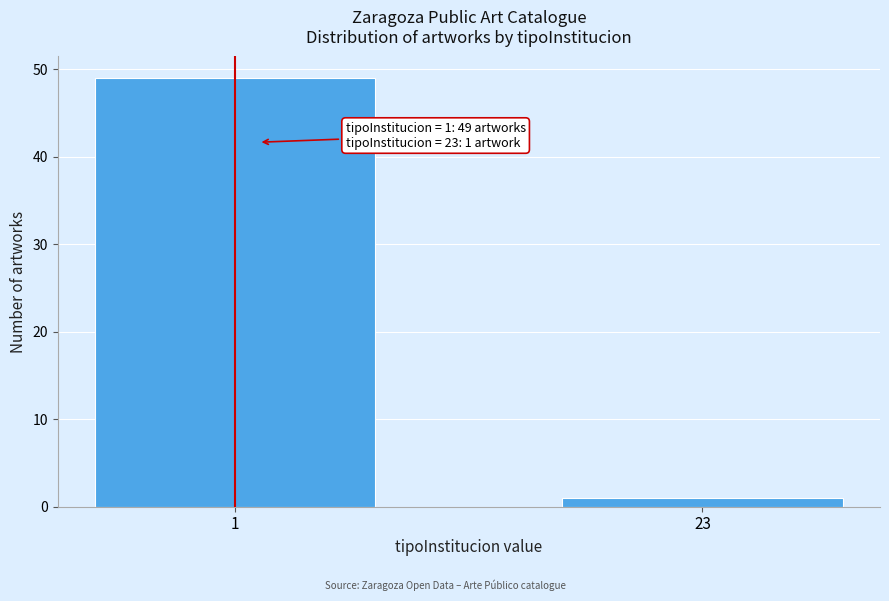

Reading left to right, transcribe all the data shown in this chart.

49	1